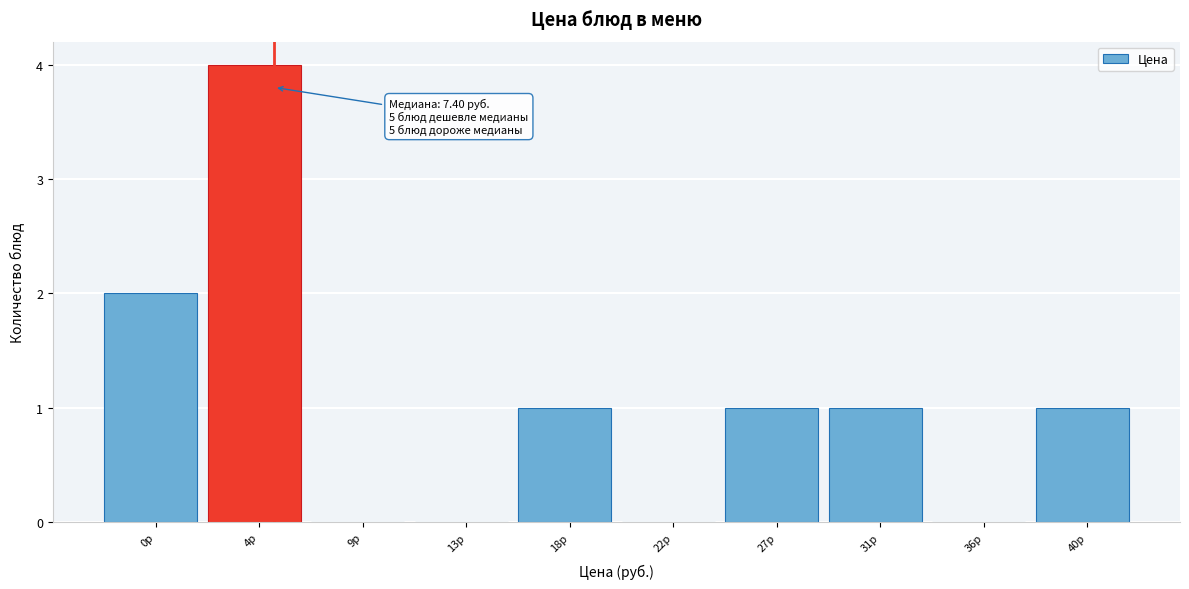

Reading left to right, transcribe all the data shown in this chart.

0р=2	4р=4	9р=0	13р=0	18р=1	22р=0	27р=1	31р=1	36р=0	40р=1